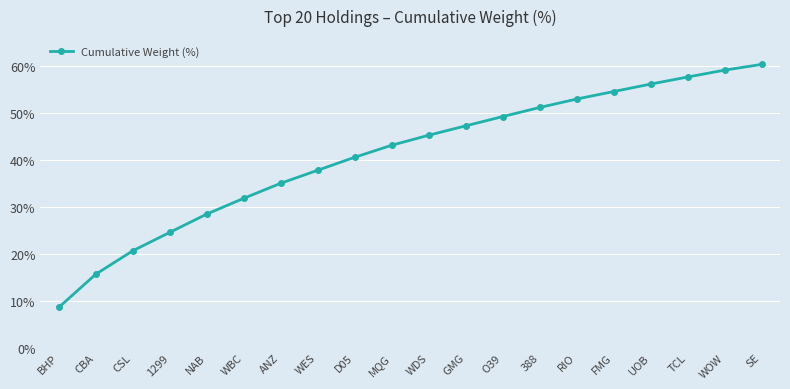

True or false: there are more than 0 points higher than both neighbors.

False